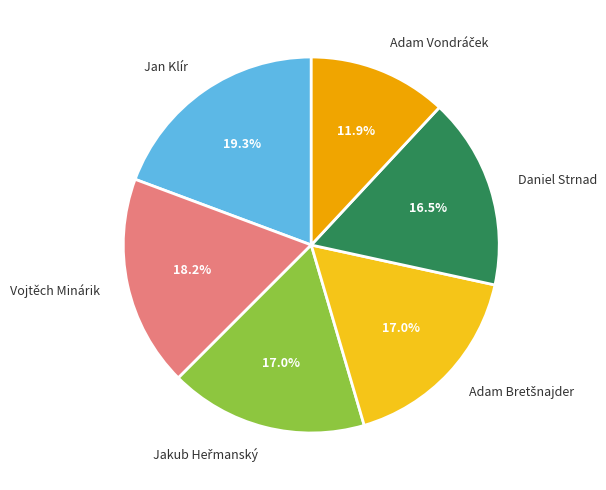

What is the largest slice in the pie chart?

Jan Klír